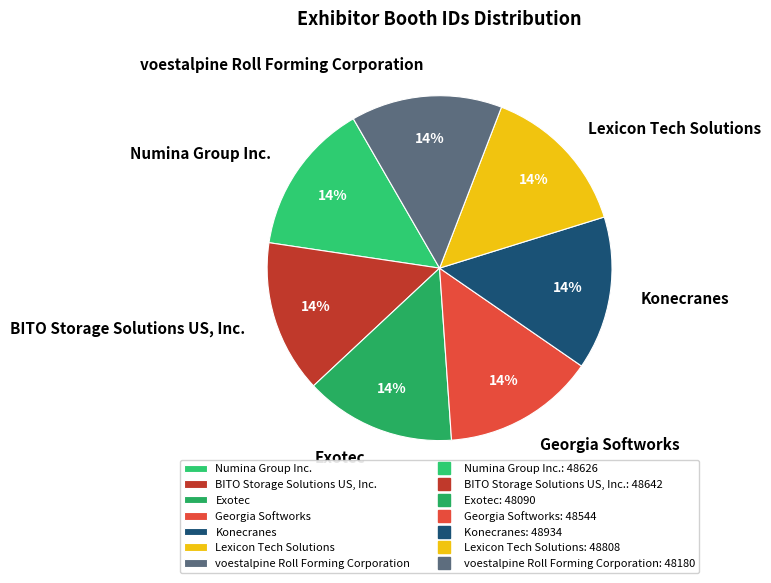

True or false: Lexicon Tech Solutions accounts for 28% of the total.

False